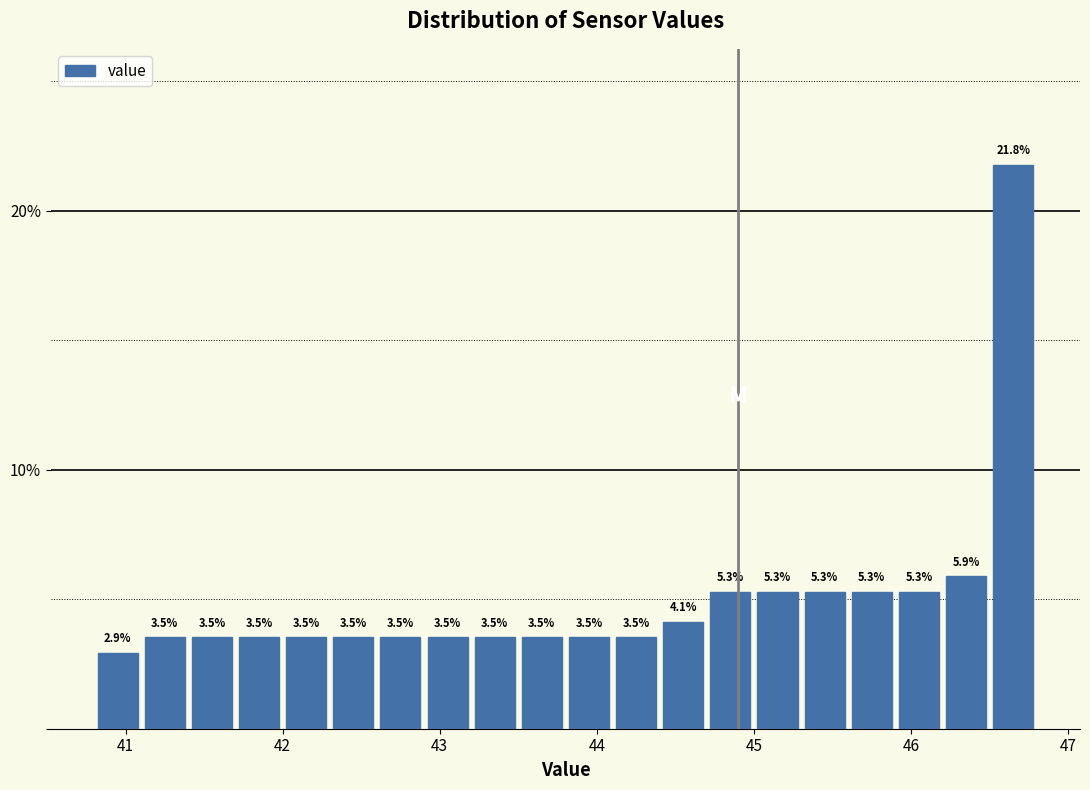

Around what value on the x-axis is the tallest bar? Give the approximate position of its centre, as read against the axis.

46.7